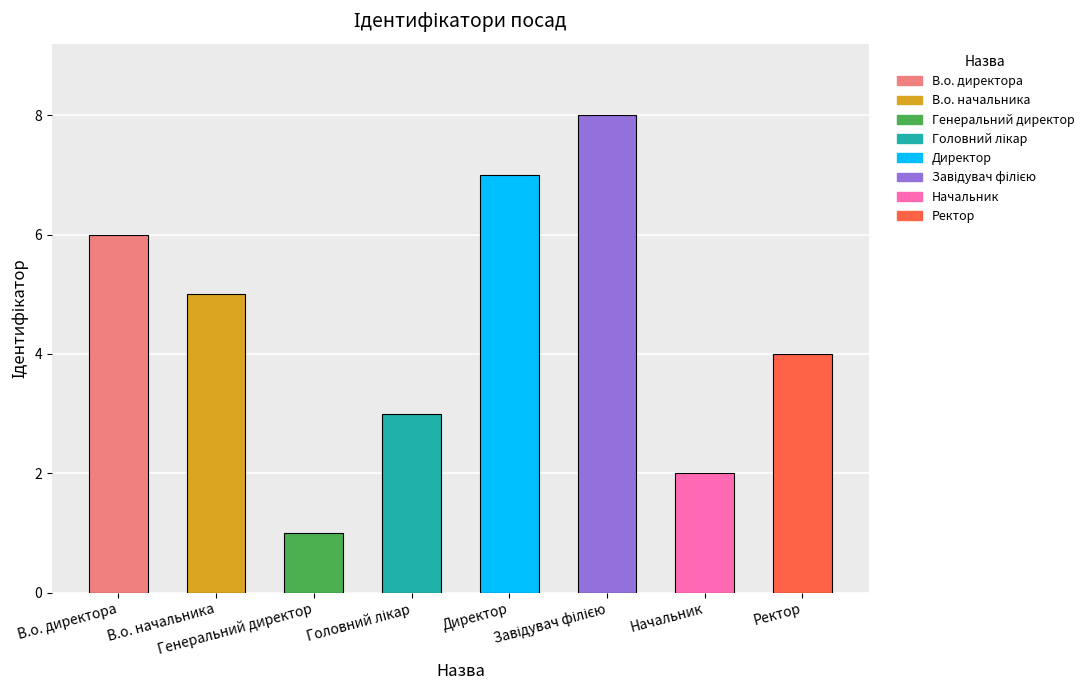

Between В.о. директора and В.о. начальника, which is larger?

В.о. директора